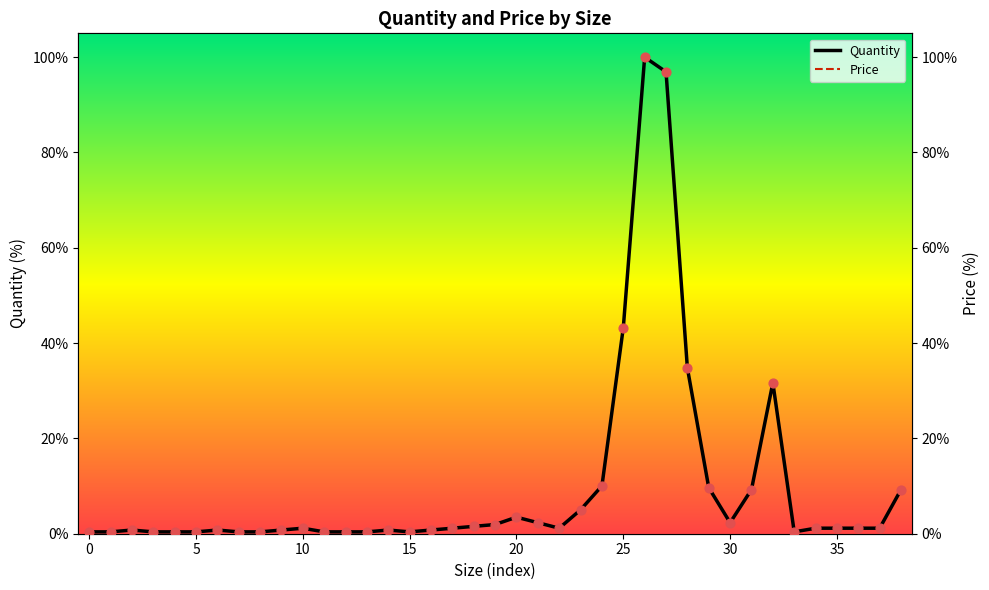

At which category is the sum across all series the highest?

26